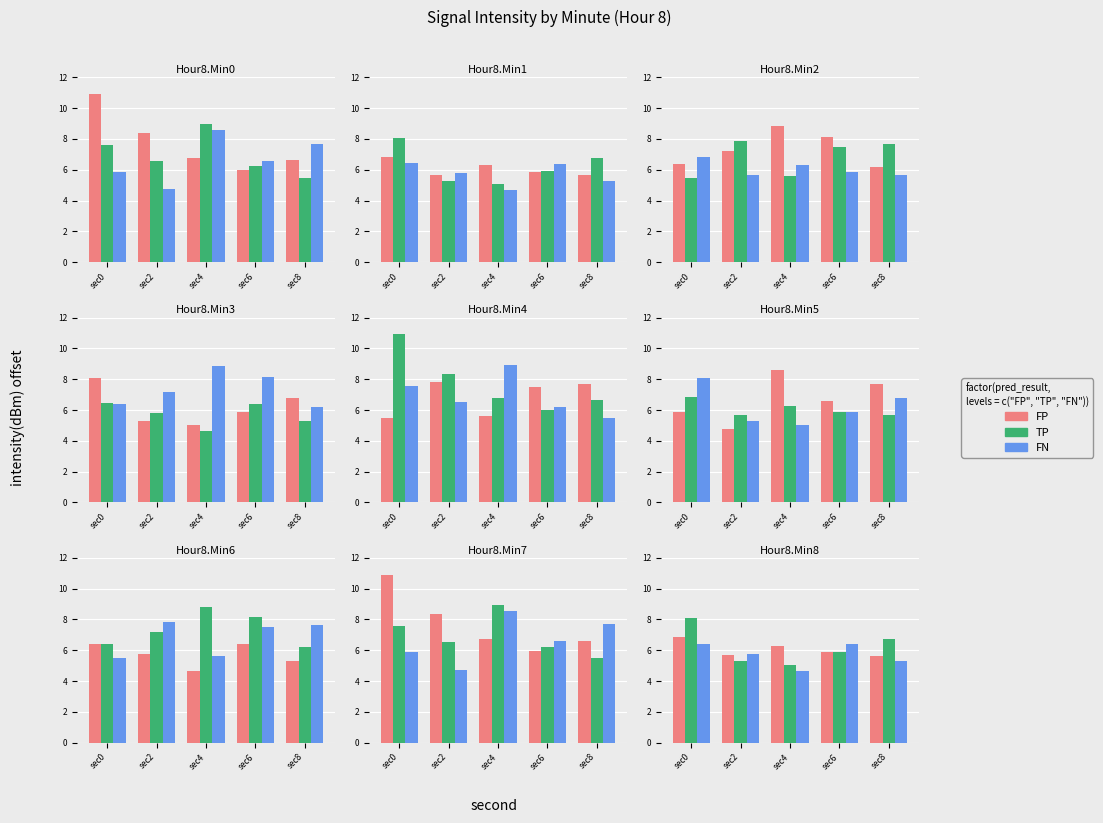

What is the difference between the FP values at sec6 and sec0?

1.0